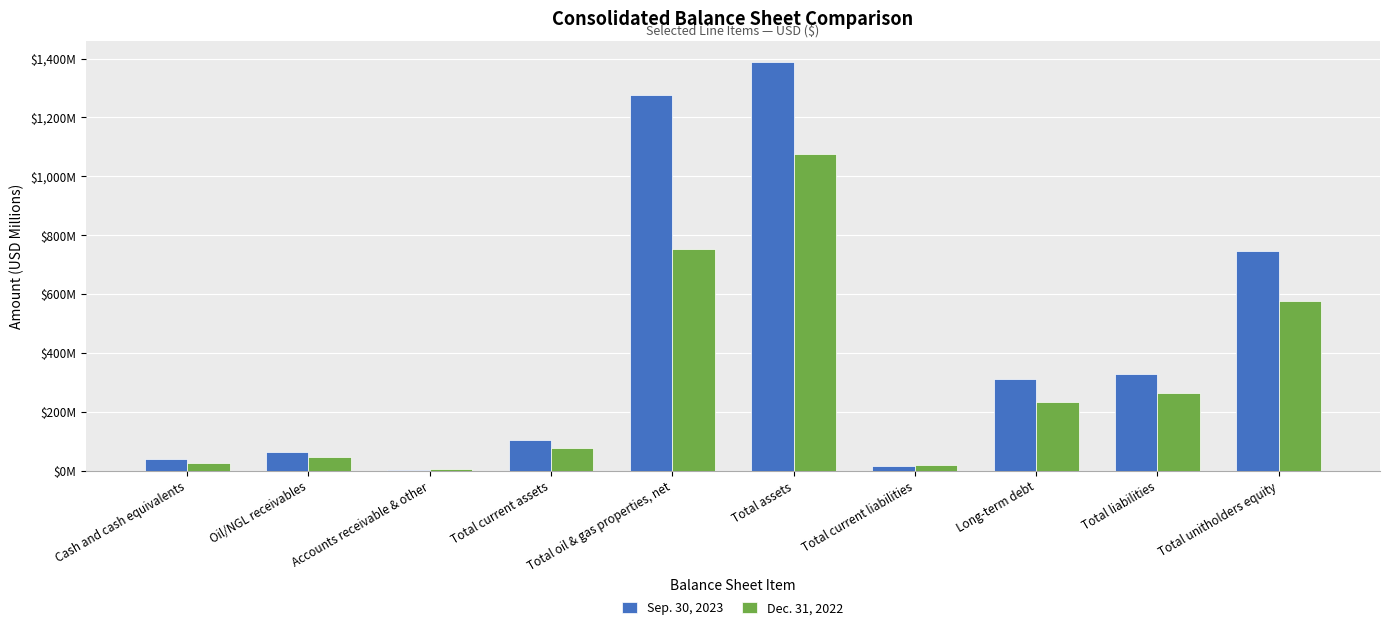

Reading left to right, extract all data points from this chart.

Sep. 30, 2023: Cash and cash equivalents=39.5	Oil/NGL receivables=61.3	Accounts receivable & other=2.9	Total current assets=105.2	Total oil & gas properties, net=1275.4	Total assets=1389.8	Total current liabilities=15.1	Long-term debt=310.4	Total liabilities=329.3	Total unitholders equity=746.5
Dec. 31, 2022: Cash and cash equivalents=24.6	Oil/NGL receivables=47.0	Accounts receivable & other=3.6	Total current assets=75.2	Total oil & gas properties, net=753.3	Total assets=1076.7	Total current liabilities=18.8	Long-term debt=233.0	Total liabilities=263.3	Total unitholders equity=576.5